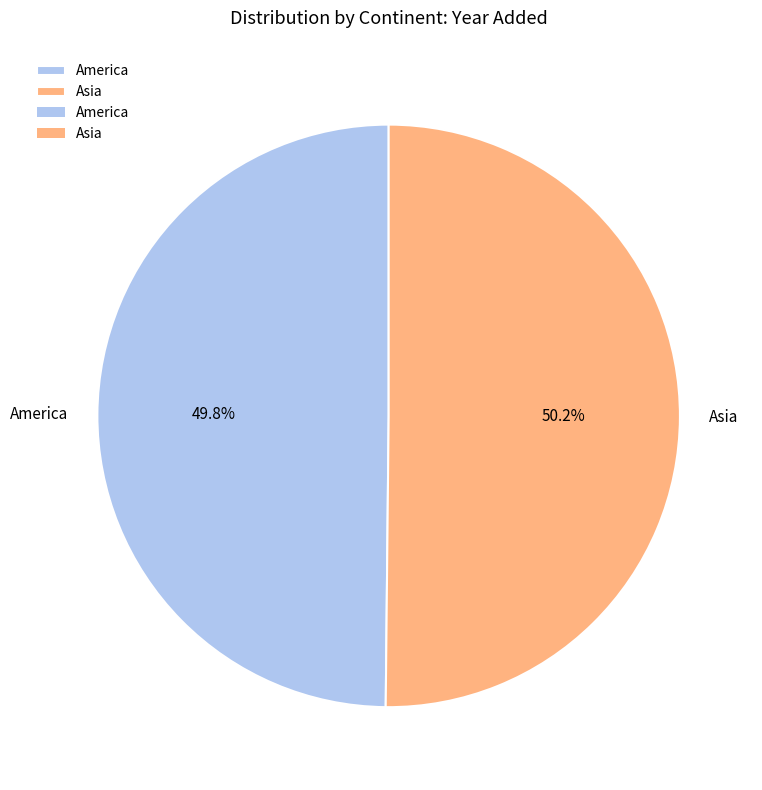

Does any single category account for the majority?

Yes